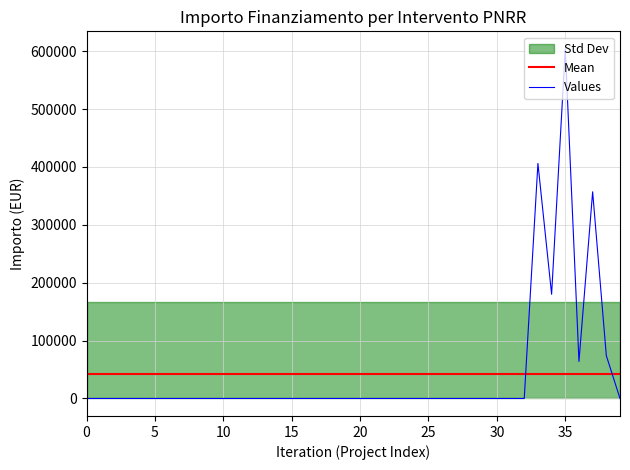

After their last crossing, which series has the higher values: Values or Mean?

Mean